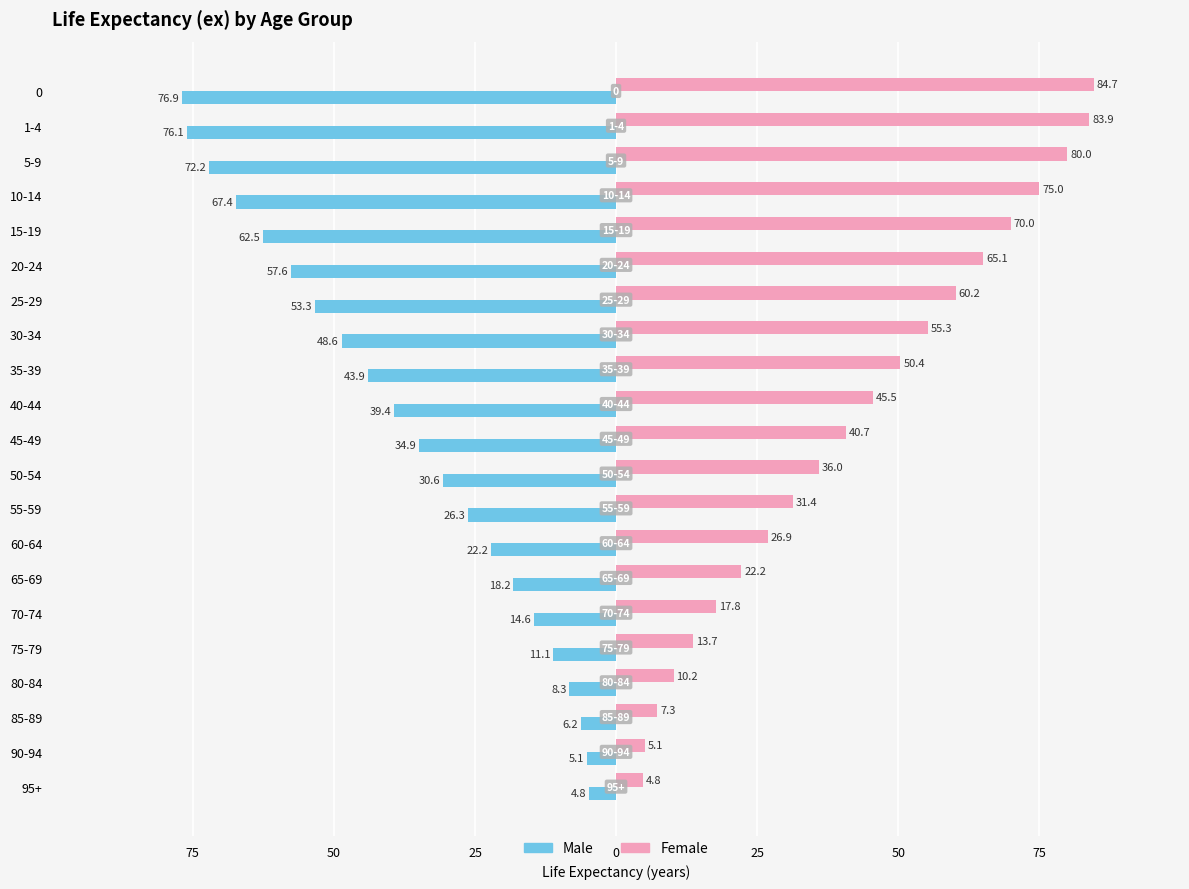

Where is Male nearest to the value -40?

40-44